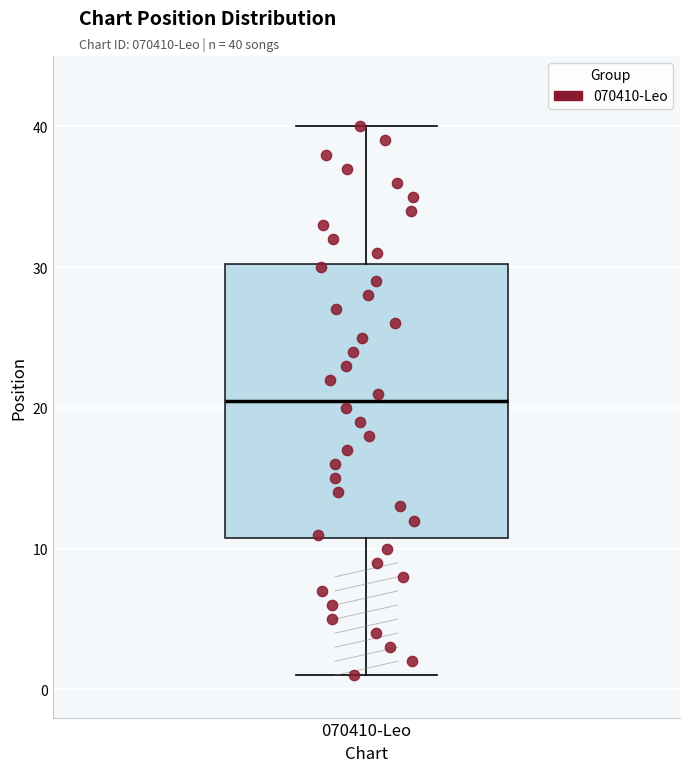

Read this box plot against the y-axis: the position of the median line, the range covered by the box, and the ends of both whiskers. The values are not printed on the chart, so give them approximately, as read against the axis.

median 21, box 11 to 30, whiskers 1 to 40